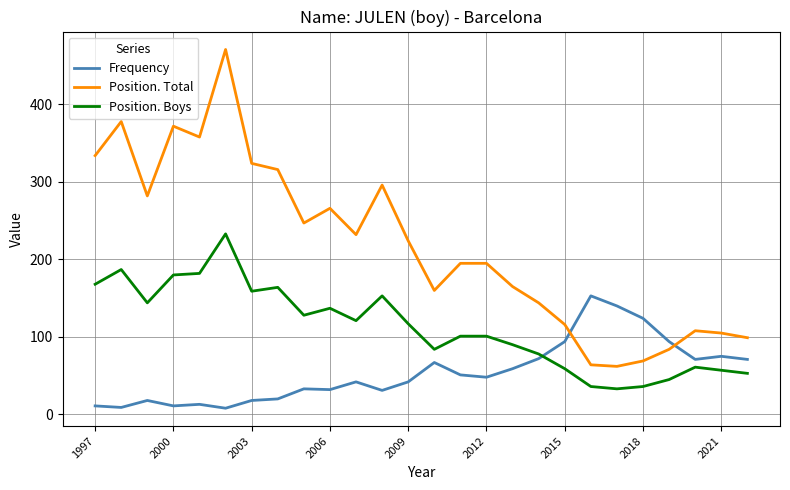

Which series has the largest total across all categories?

Position. Total